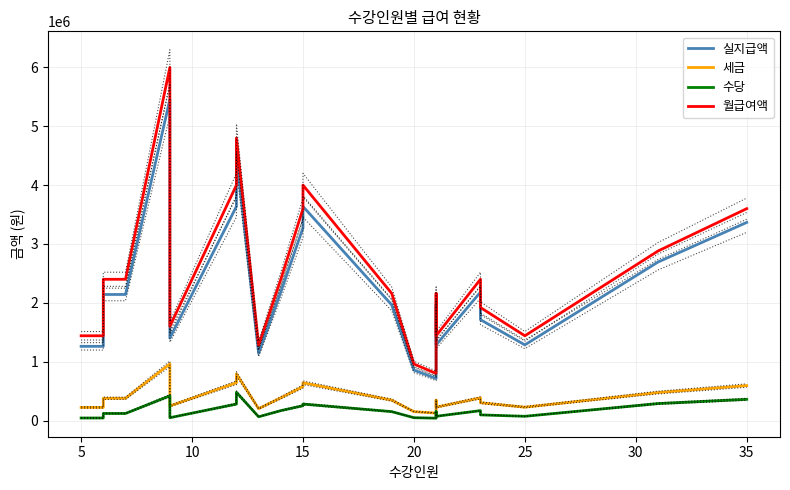

How many values in the 세금 series exceed 346680?

11